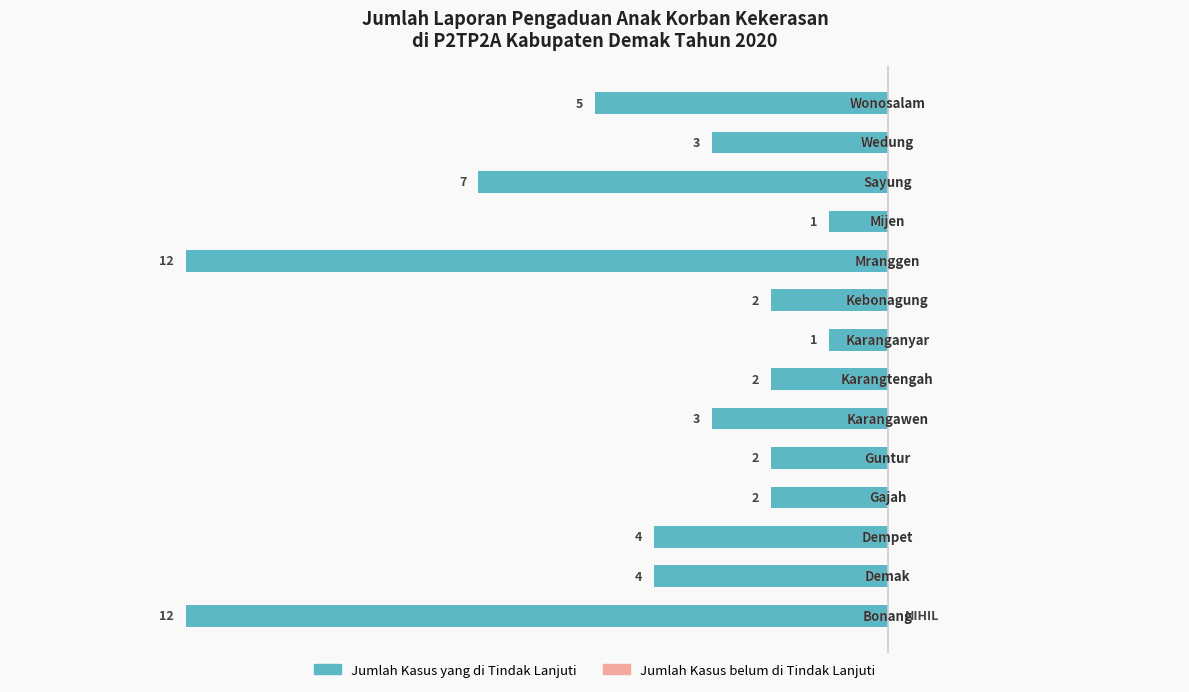

Does the chart contain any negative values?

Yes